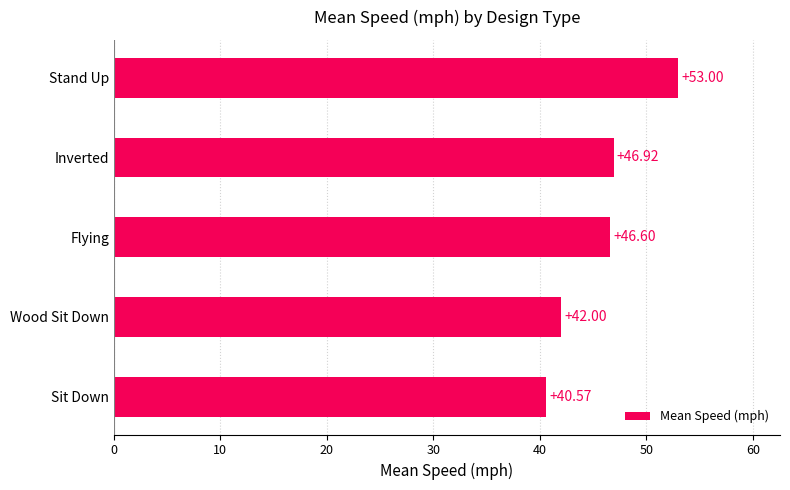

At which category does the chart reach its peak across all series?

Stand Up